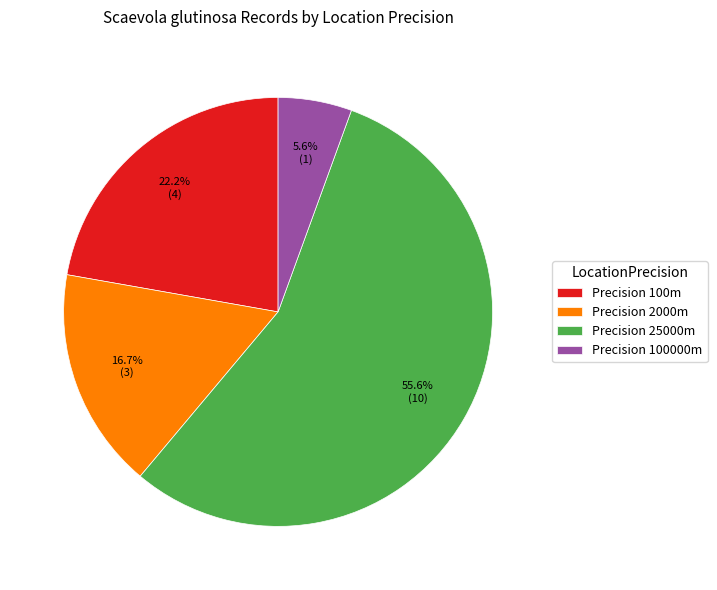

What percentage do Precision 25000m and Precision 2000m together represent?

72.2%